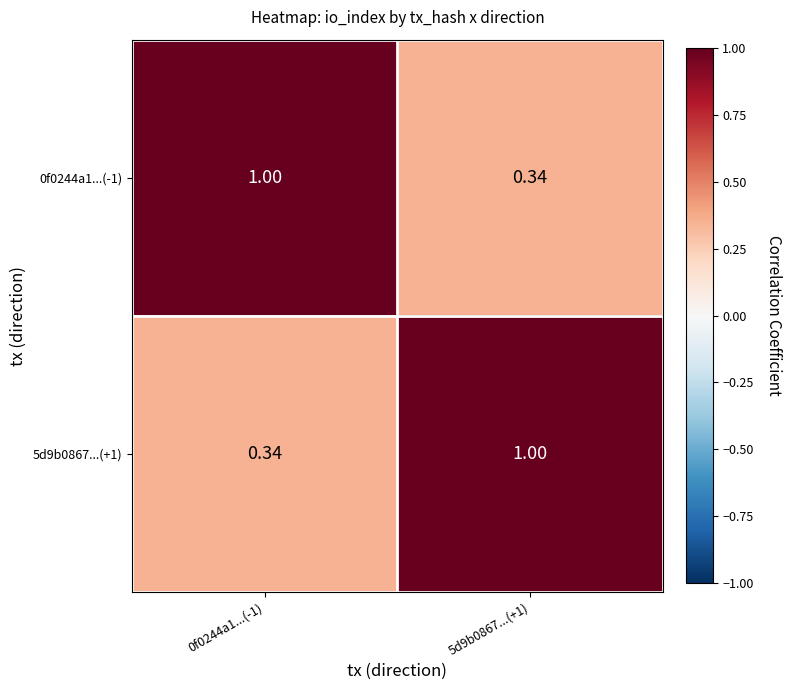

What is the spread (max minus min) of values at 0f0244a1...(-1)?

0.7